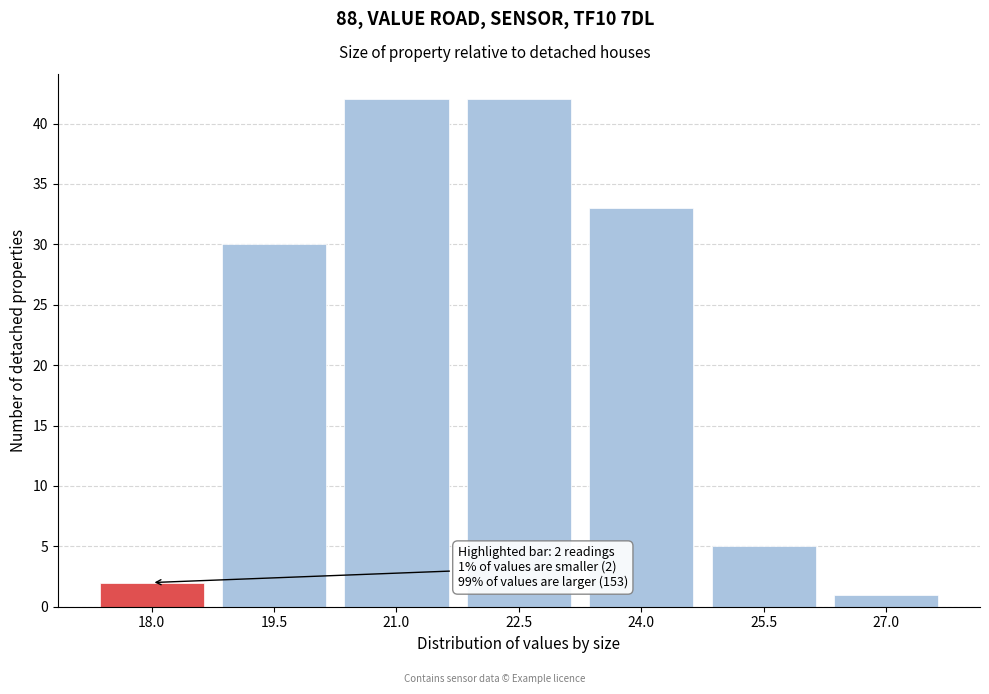

Reading left to right, transcribe all the data shown in this chart.

18.0=2	19.5=30	21.0=42	22.5=42	24.0=33	25.5=5	27.0=1